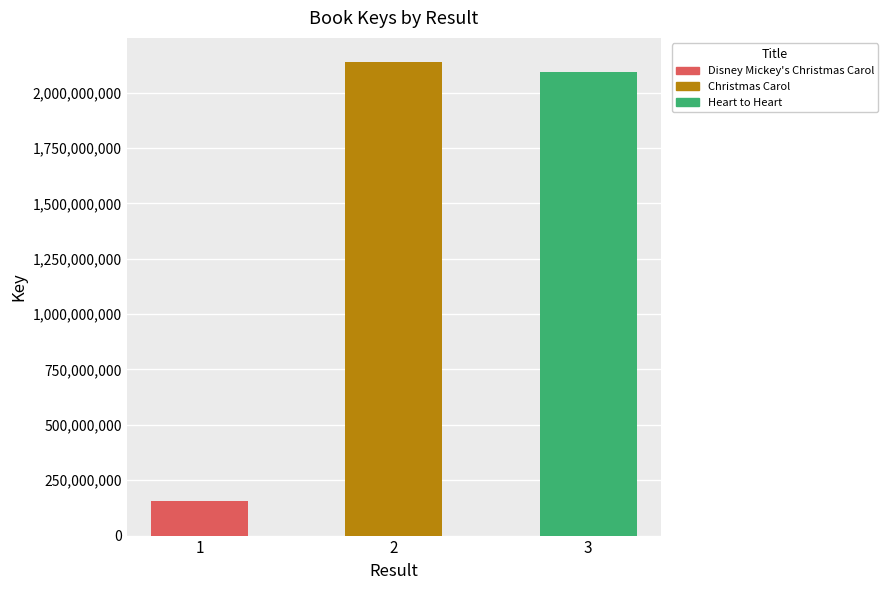

Reading right to left, list all the values displayed in this chart.

2095006199	2140073977	155741458